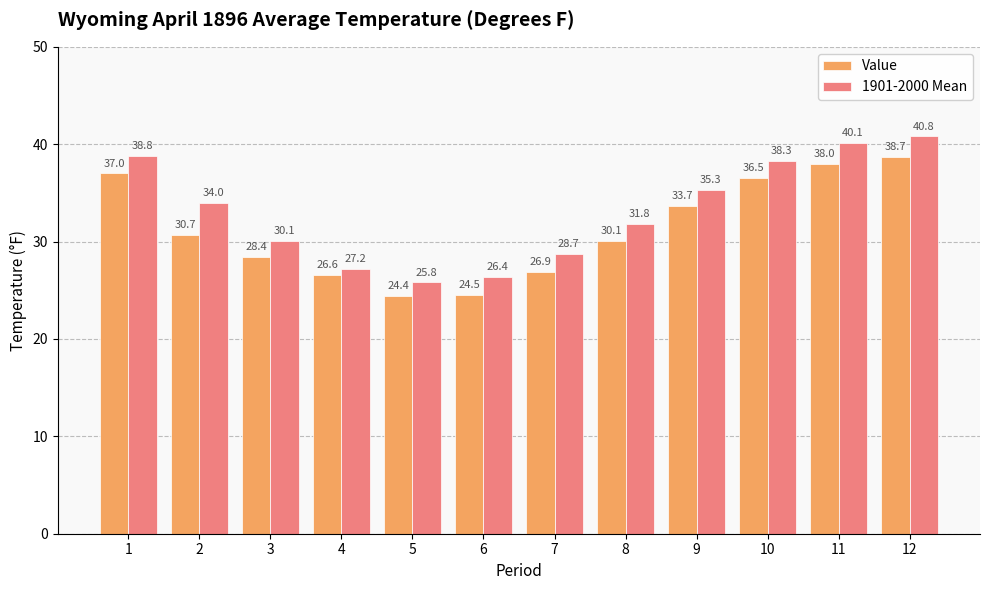

What is the spread (max minus min) of values at 5?

1.4